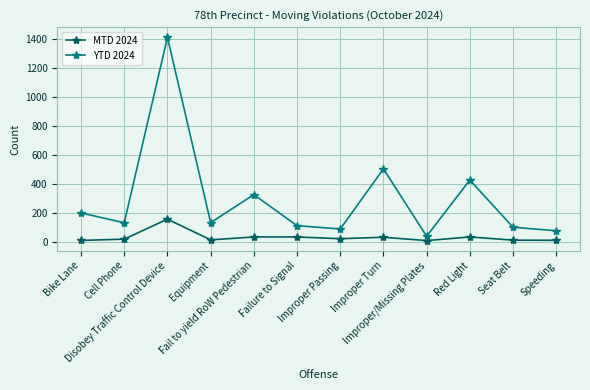

Does the chart display data point markers on the line(s)?

Yes